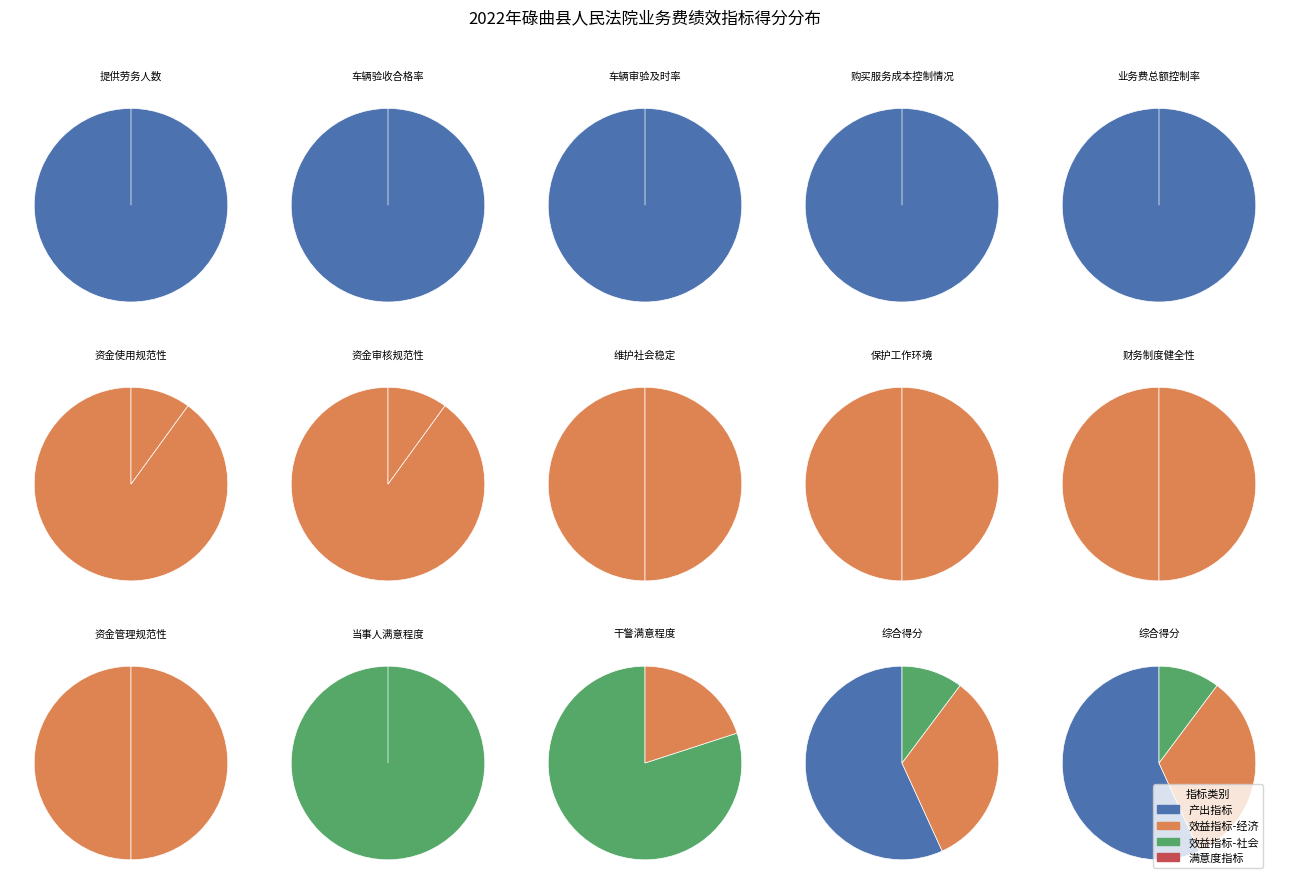

Does 资金使用规范性 account for over 50% of the chart?

No